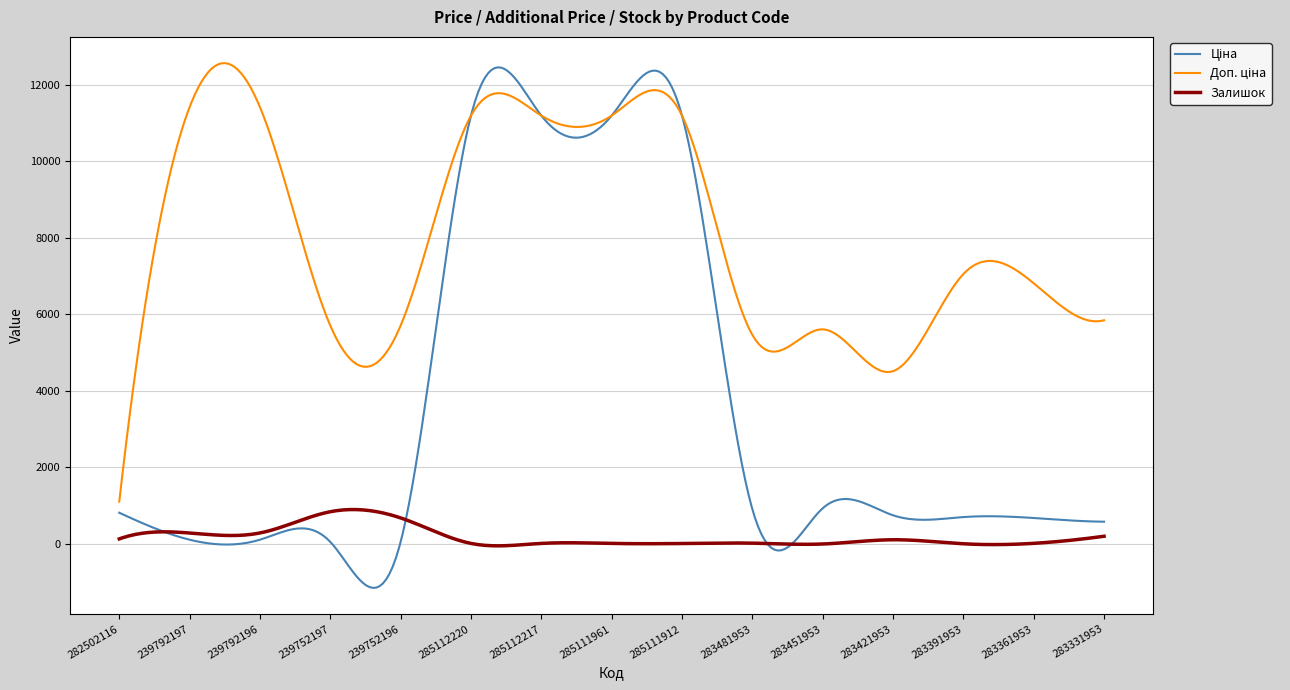

How many lines are shown in the chart?

3